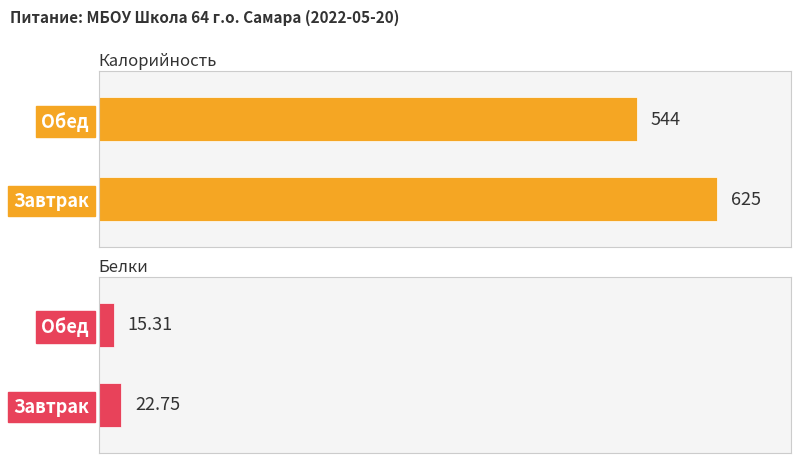

How many bars are there in total?

4